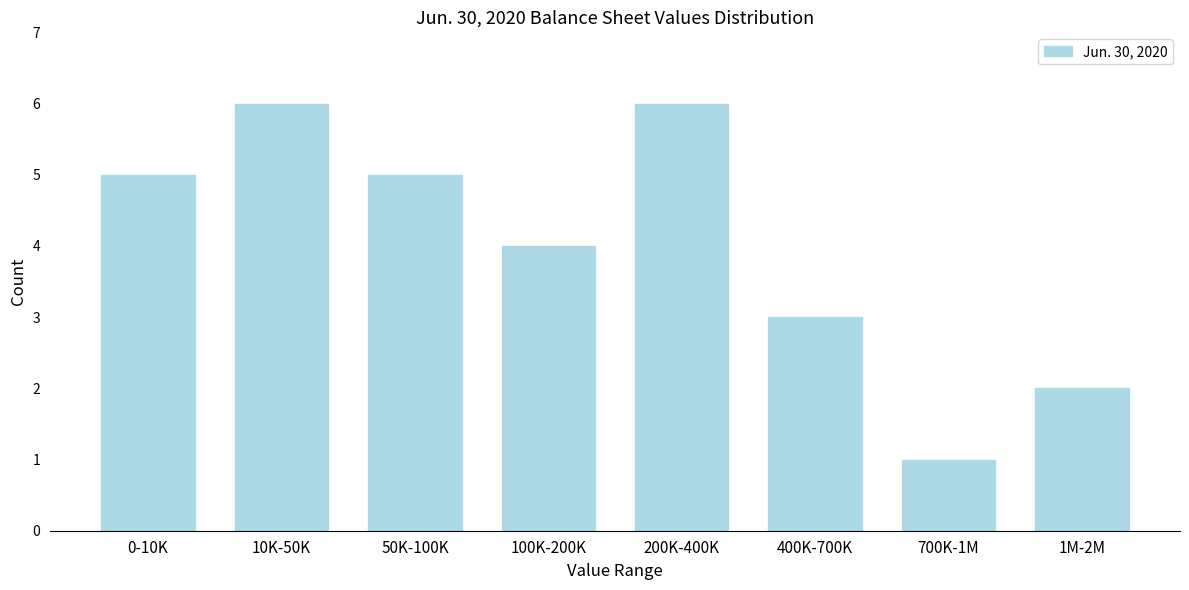

Reading left to right, transcribe all the data shown in this chart.

0-10K=5	10K-50K=6	50K-100K=5	100K-200K=4	200K-400K=6	400K-700K=3	700K-1M=1	1M-2M=2